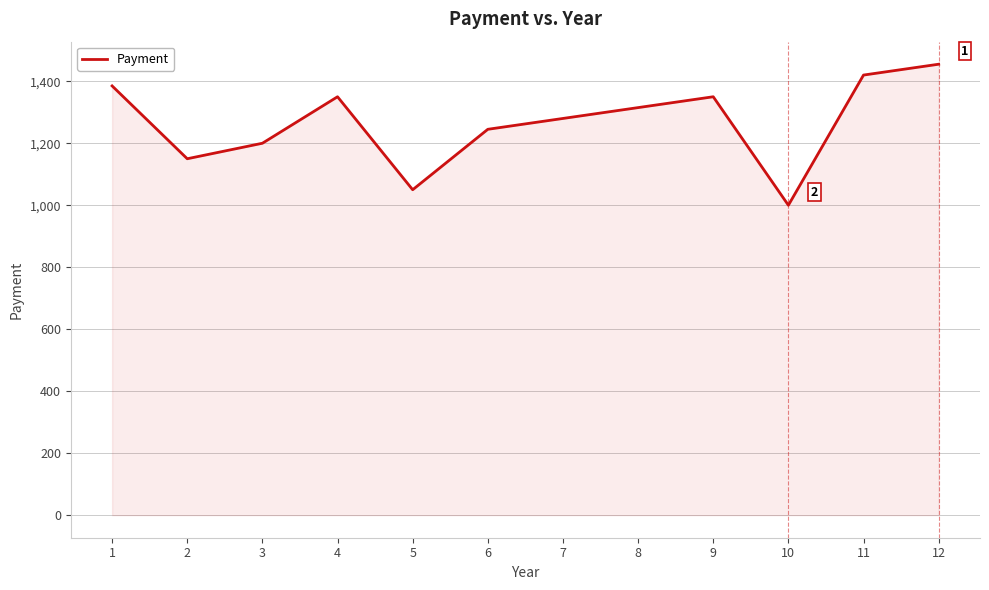

Does the chart display data point markers on the line(s)?

No